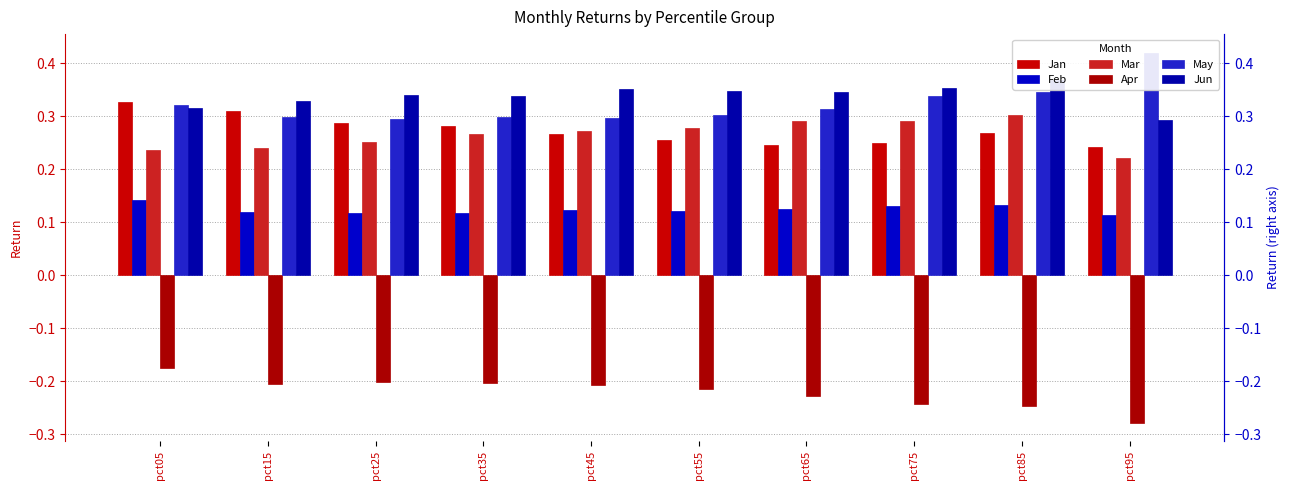

True or false: Mar has a value of 0.3 at pct65.

True